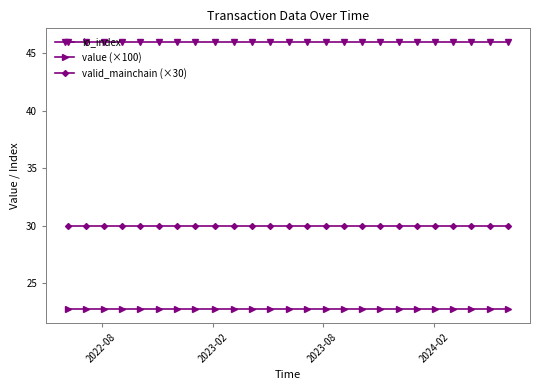

List the series in order of their overall mean, lowest first.

value (×100), valid_mainchain (×30), io_index